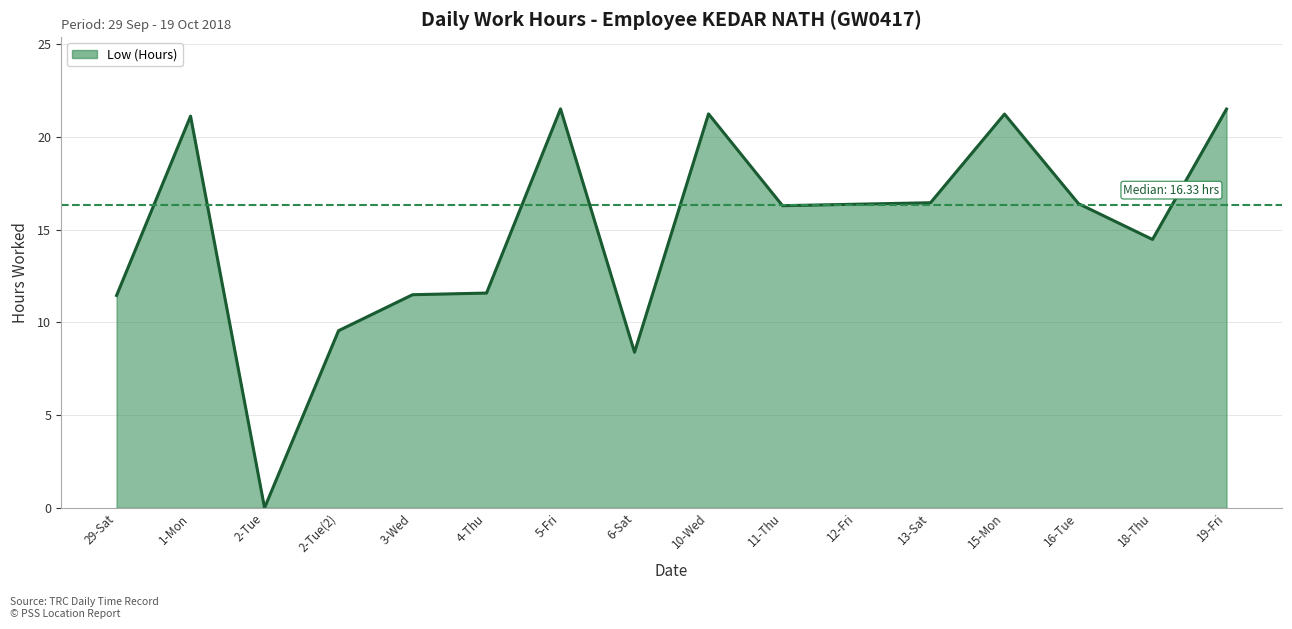

Reading left to right, what are all the values shown in this chart?

29-Sat=11.4	1-Mon=21.1	2-Tue=0.0	2-Tue(2)=9.6	3-Wed=11.5	4-Thu=11.6	5-Fri=21.5	6-Sat=8.4	10-Wed=21.2	11-Thu=16.3	12-Fri=16.4	13-Sat=16.4	15-Mon=21.2	16-Tue=16.4	18-Thu=14.5	19-Fri=21.5